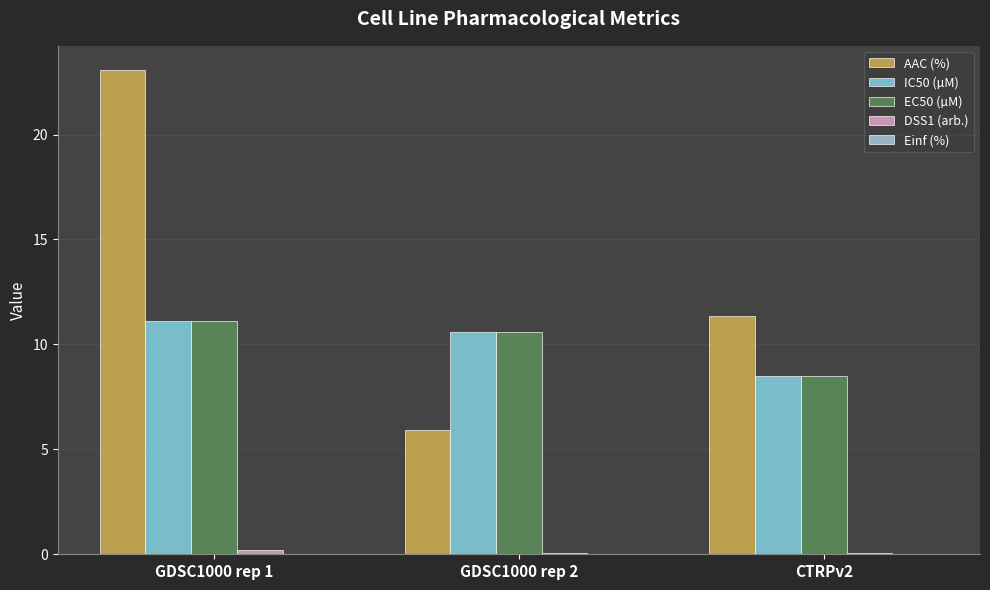

Does the chart contain stacked bars?

No